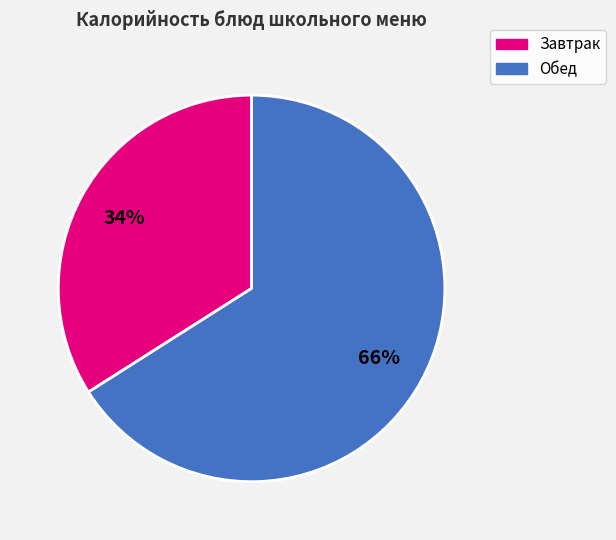

Is there any slice that represents more than half of the pie?

Yes